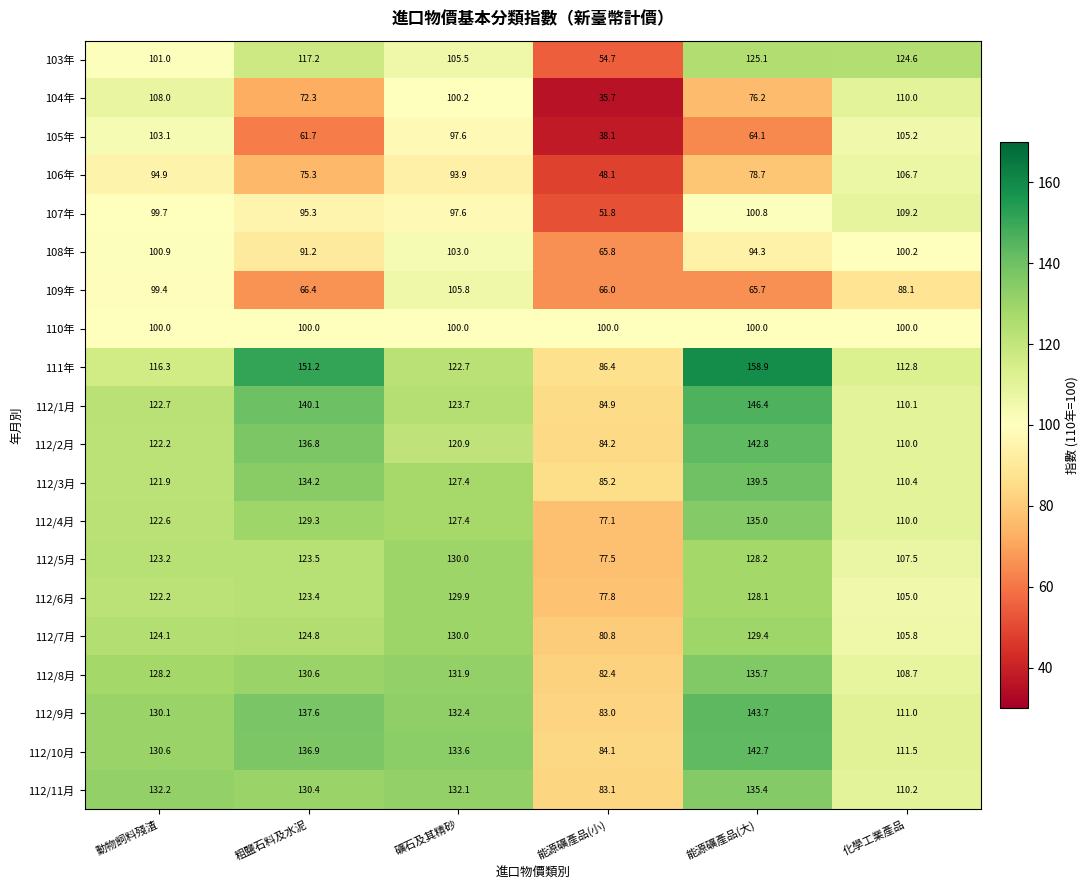

Is it true that 105年 equals 61.7 at 粗鹽石料及水泥?

True